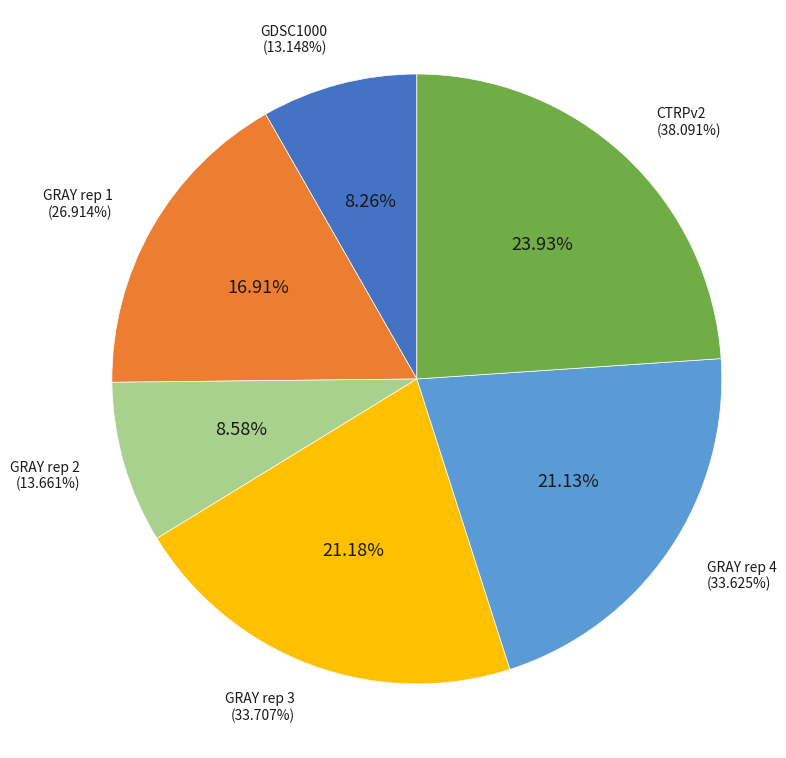

To the nearest percent, what is the difference between the GDSC1000 and GRAY rep 1 slice percentages?

9%